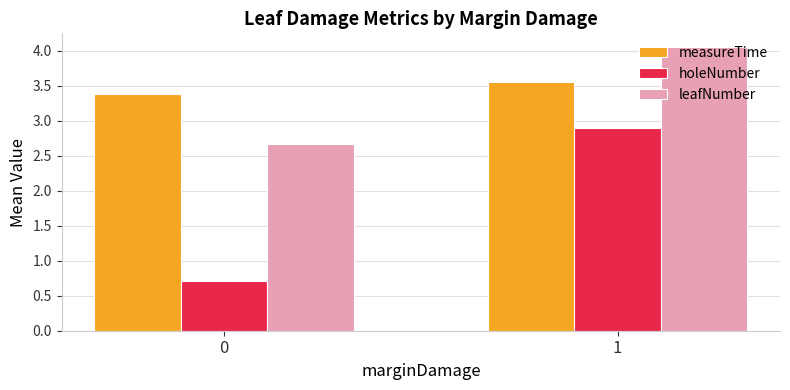

What is the minimum value shown in the chart?

0.7